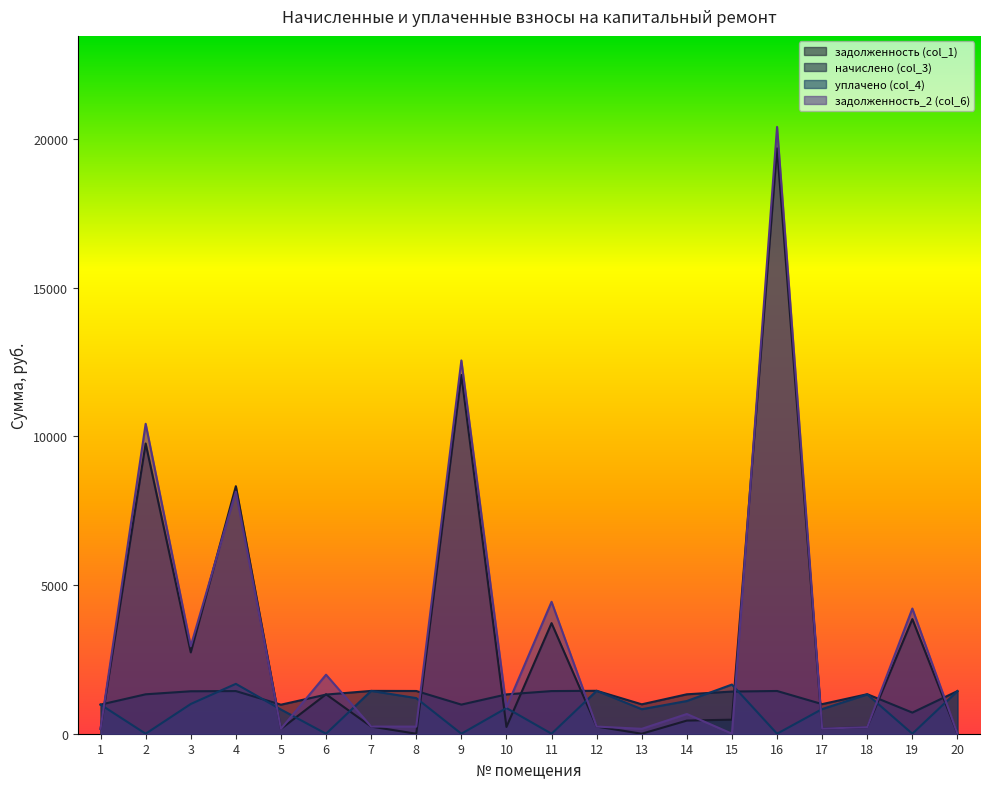

At how many categories does at least one series exceed 10730?

2